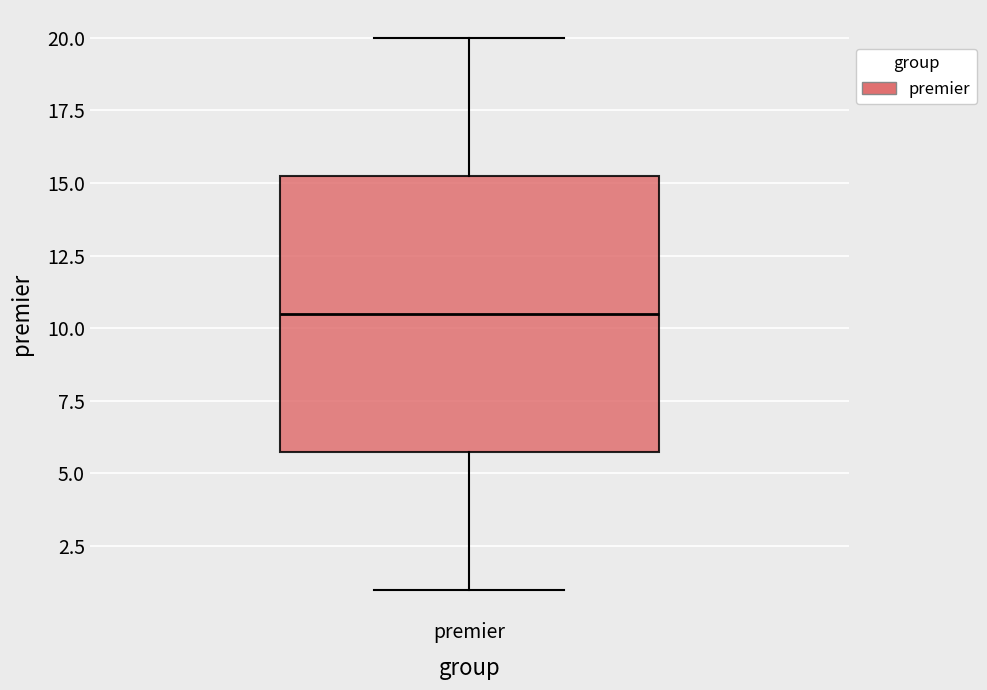

Where is the lower edge of the box for premier on the y-axis? The values are not printed on the chart, so give them approximately, as read against the axis.

6.0